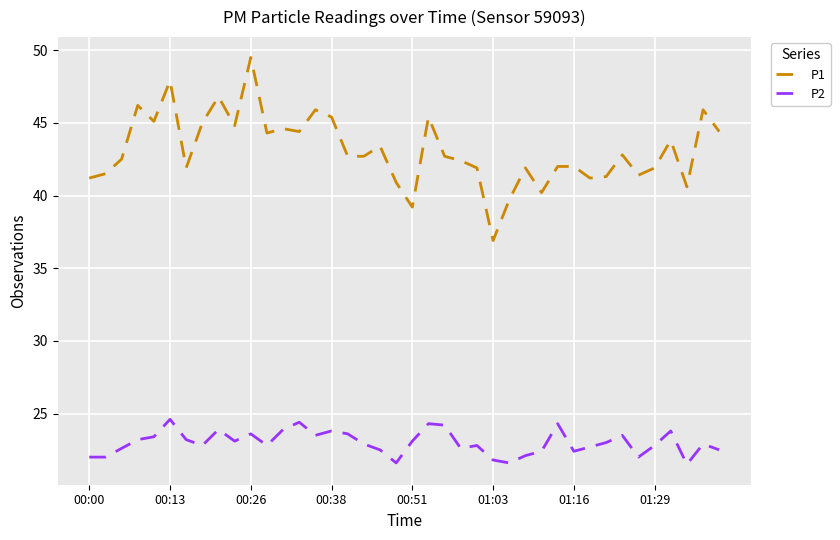

What is the minimum value for P1?

36.9